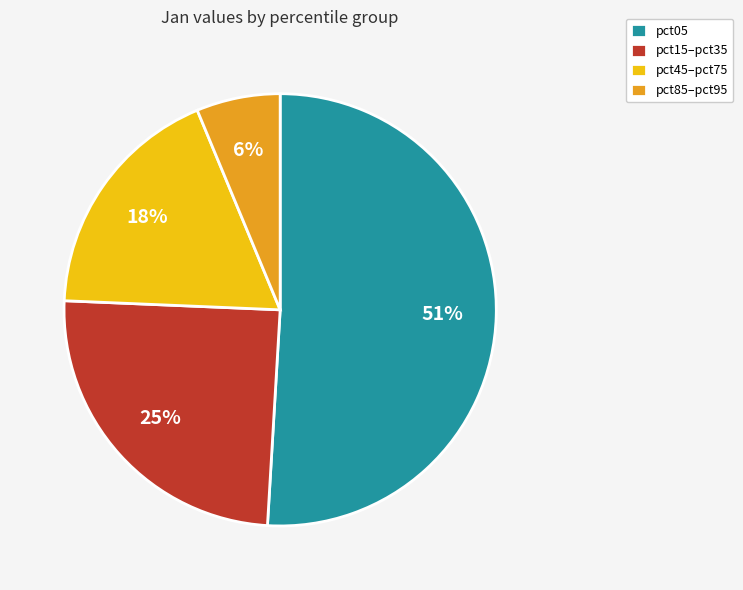

To the nearest percent, what is the difference between the largest and smallest slice percentages?

45%